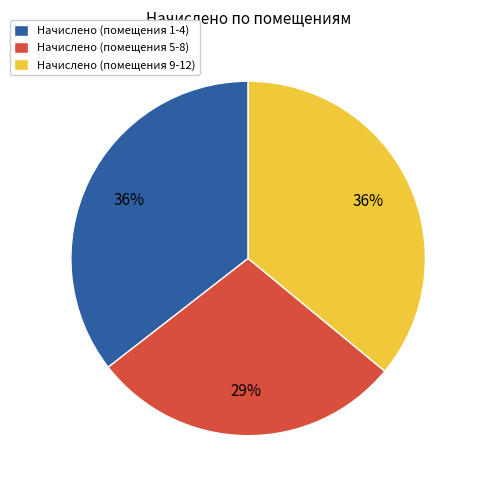

To the nearest percent, what is the average slice percentage?

33%